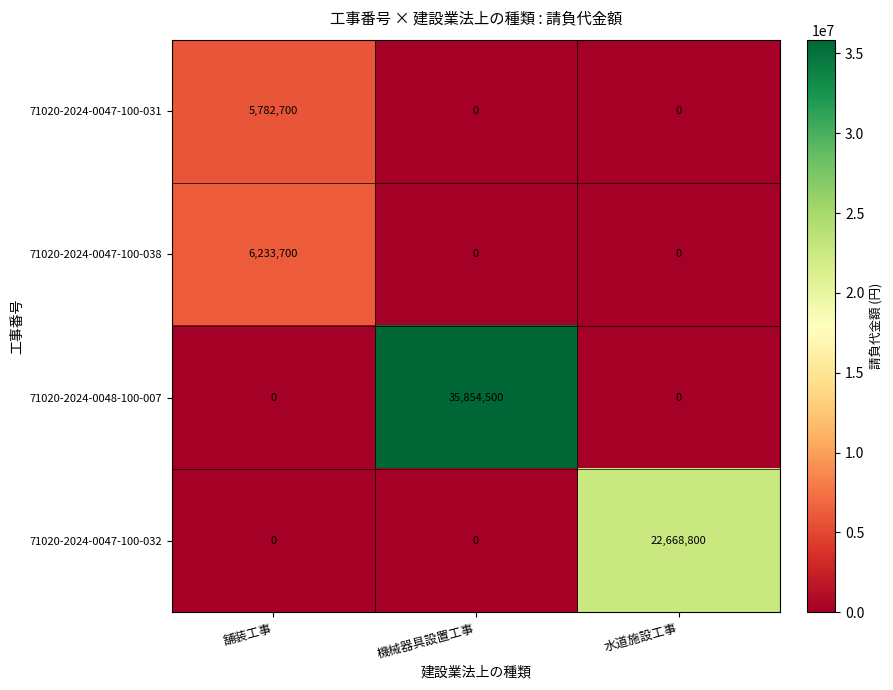

The 71020-2024-0047-100-038 series shows 0 at 機械器具設置工事. True or false?

True